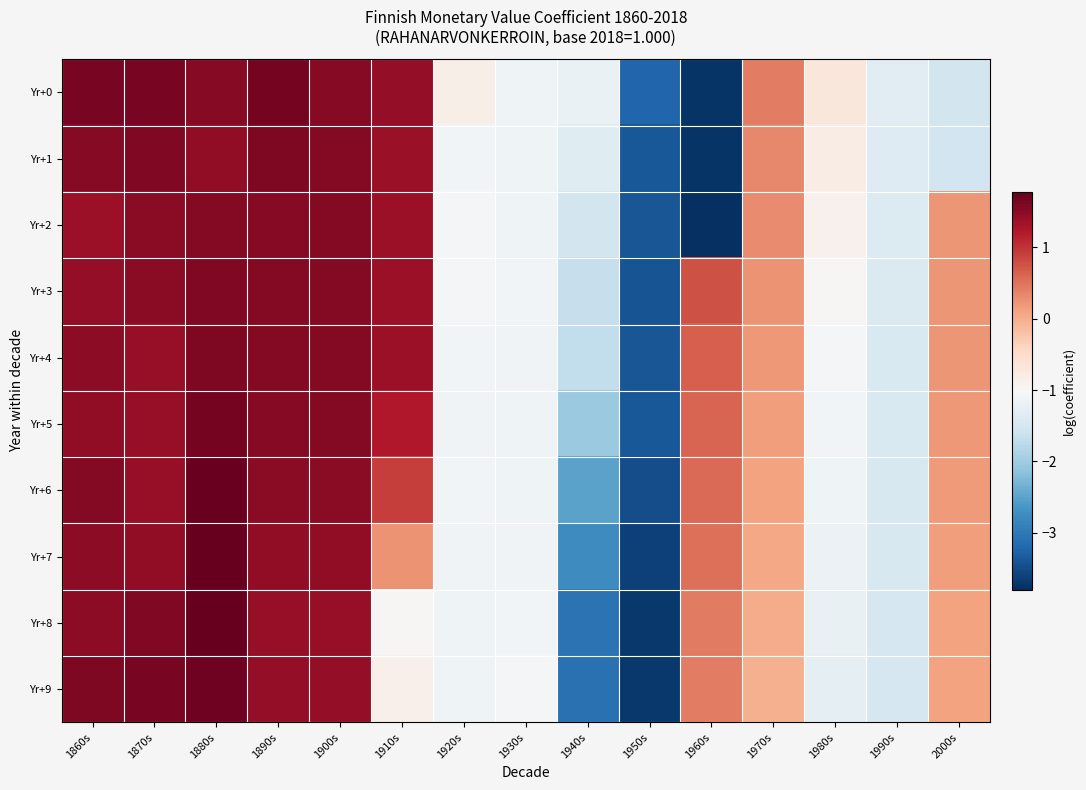

Between 2000s and 1900s, which is larger?

1900s